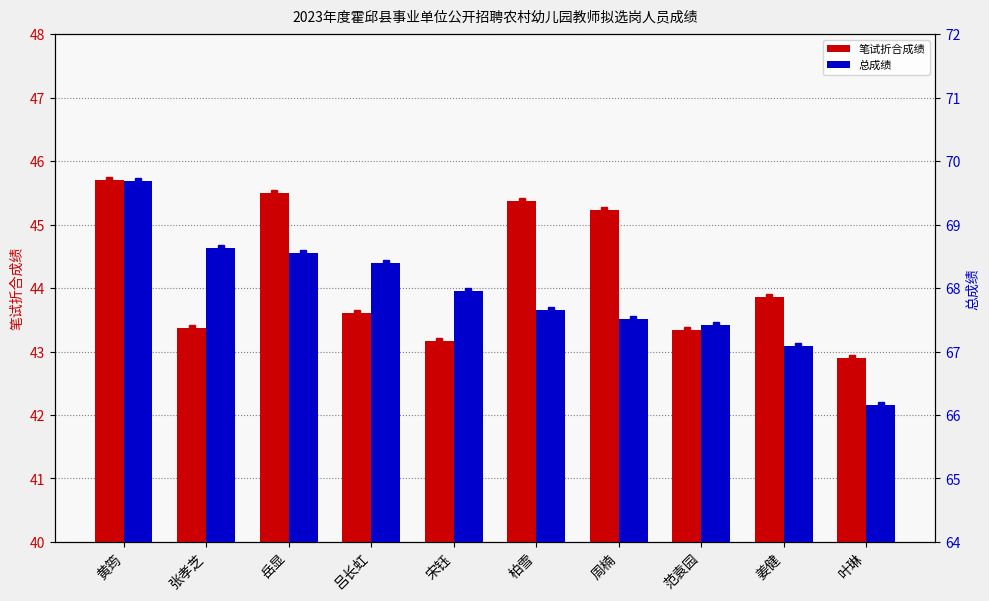

Count the number of data series in this chart.

2